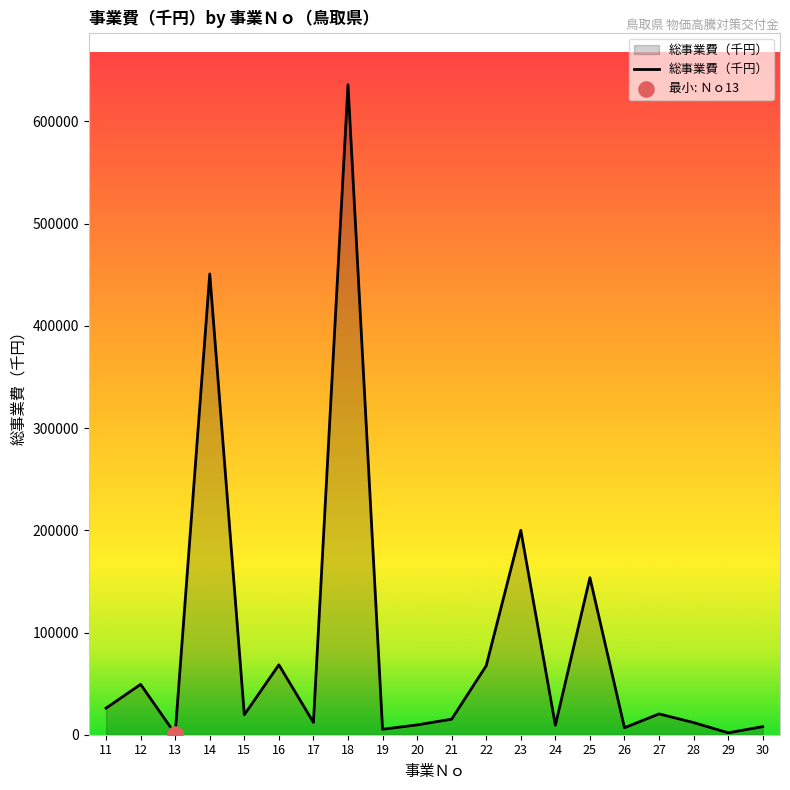

What is the ratio of the value at 14 to the value at 30?

57.1